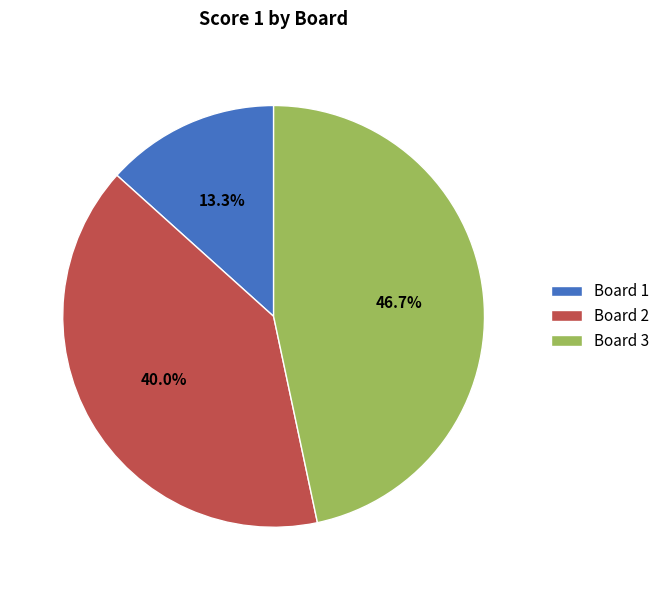

How much of the chart is everything except Board 1?

86.7%